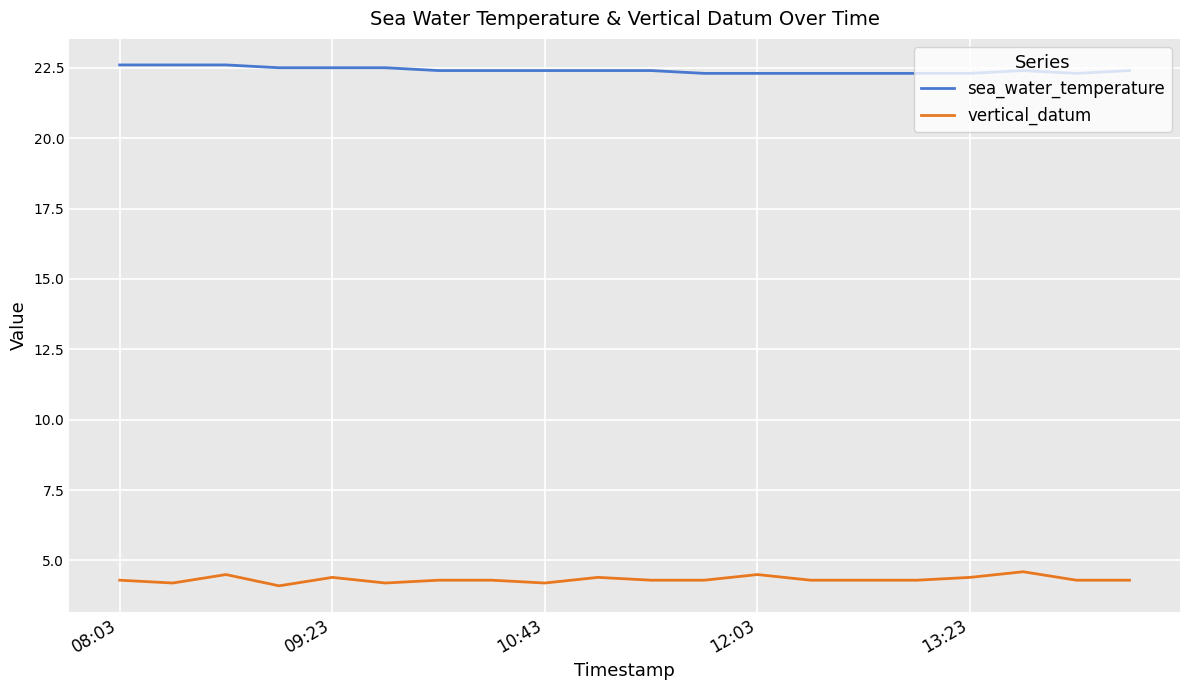

Which series has the largest total across all categories?

sea_water_temperature